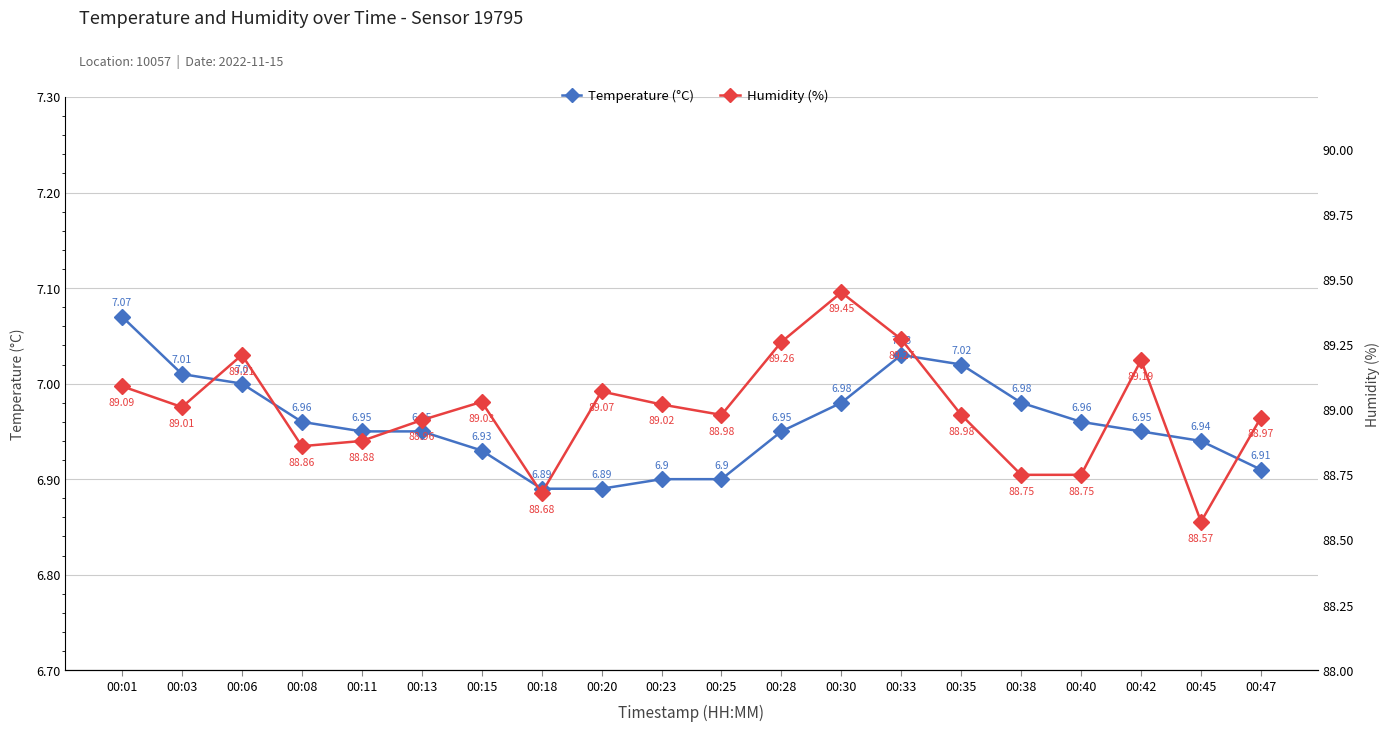

True or false: Temperature (°C) has a value of 10.2 at 00:18.

False